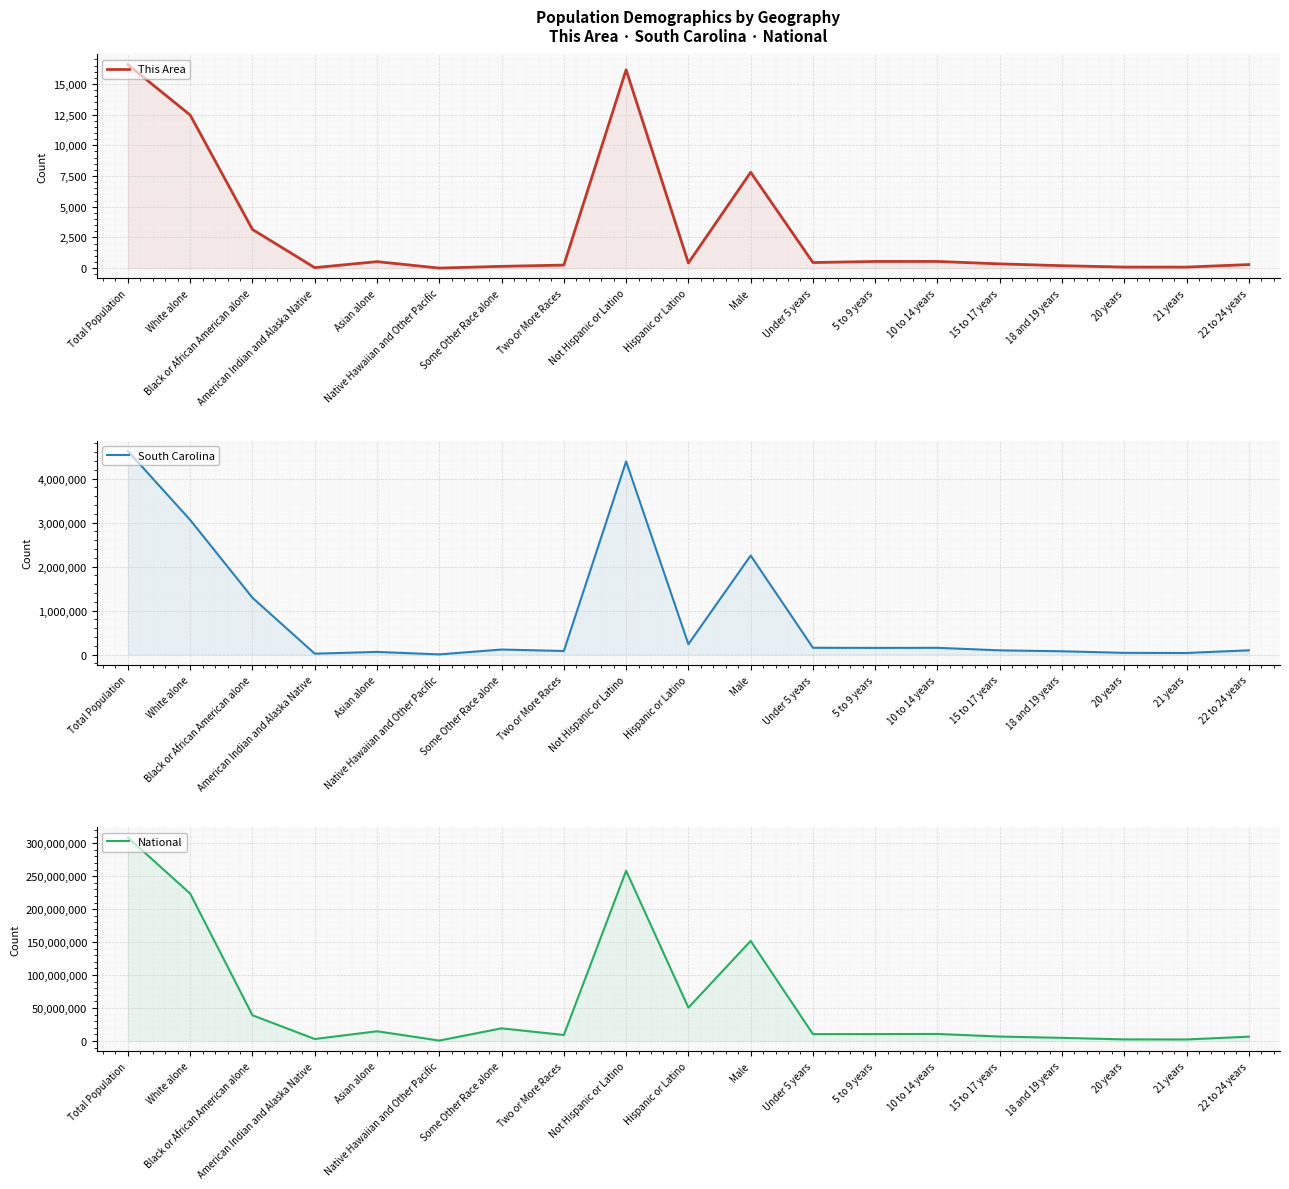

At American Indian and Alaska Native, list the series in order from smallest to largest.

This Area, South Carolina, National